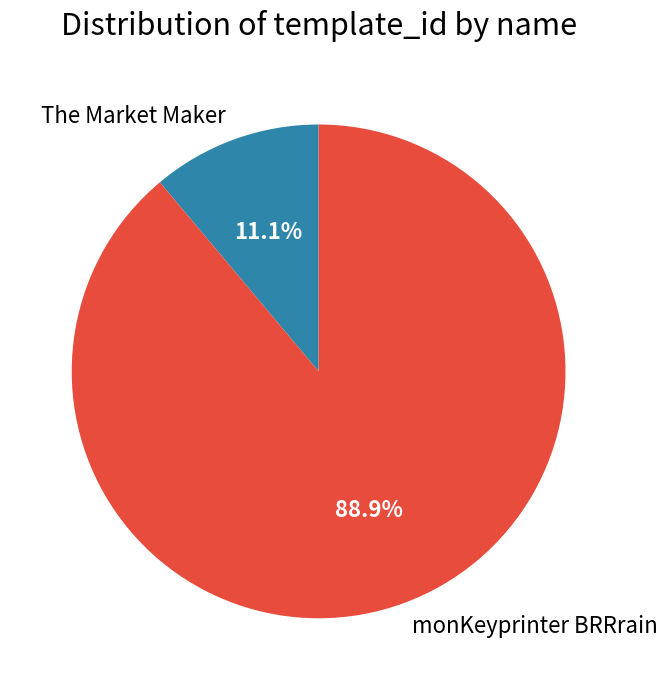

Which category has the biggest portion of the pie?

monKeyprinter BRRrain